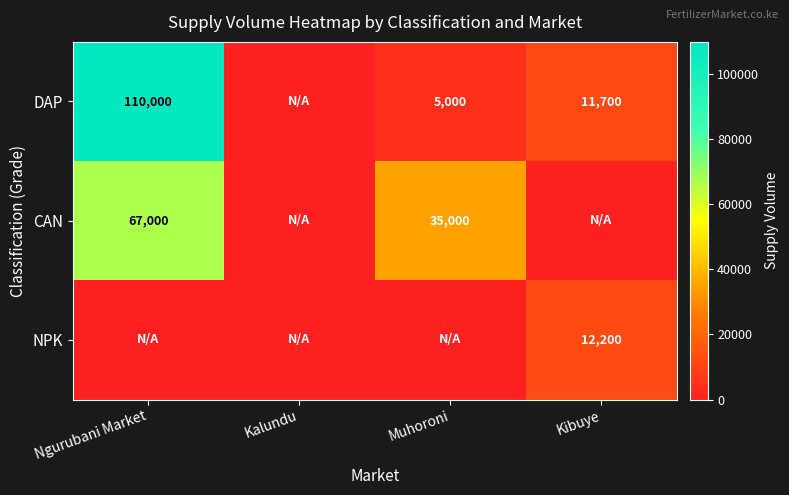

The value of NPK at Kibuye is 4542. True or false?

False